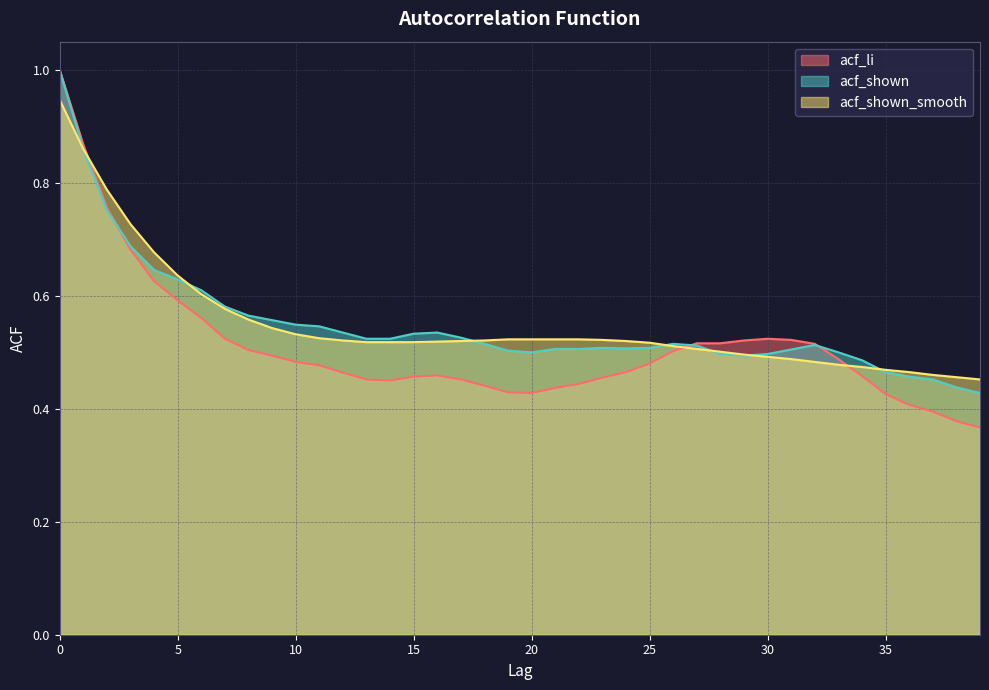

Which series ends up on top after the final intersection of acf_shown and acf_shown_smooth?

acf_shown_smooth